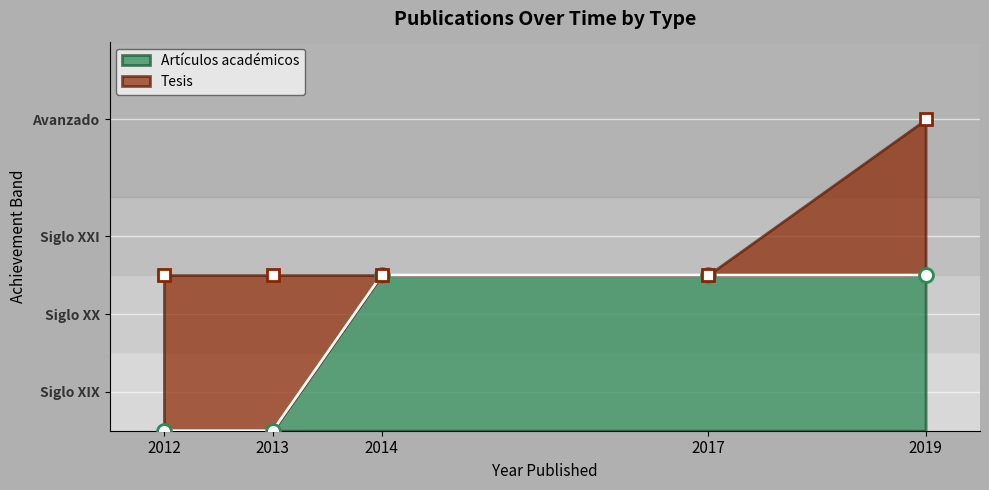

True or false: Tesis has more than 0 points higher than both neighbors.

False